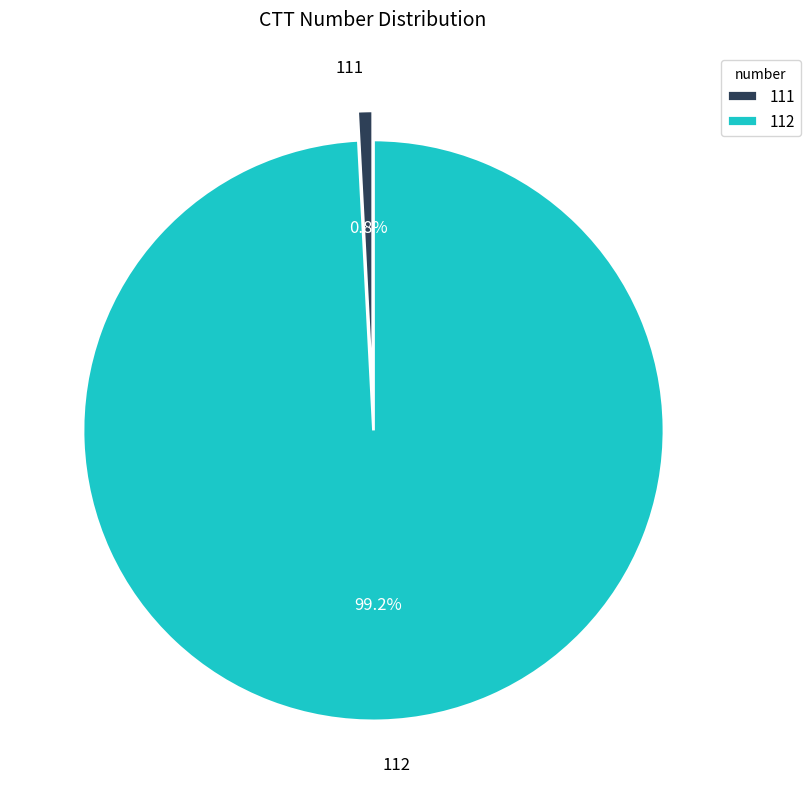

To the nearest percent, what is the difference between the 111 and 112 slice percentages?

98%